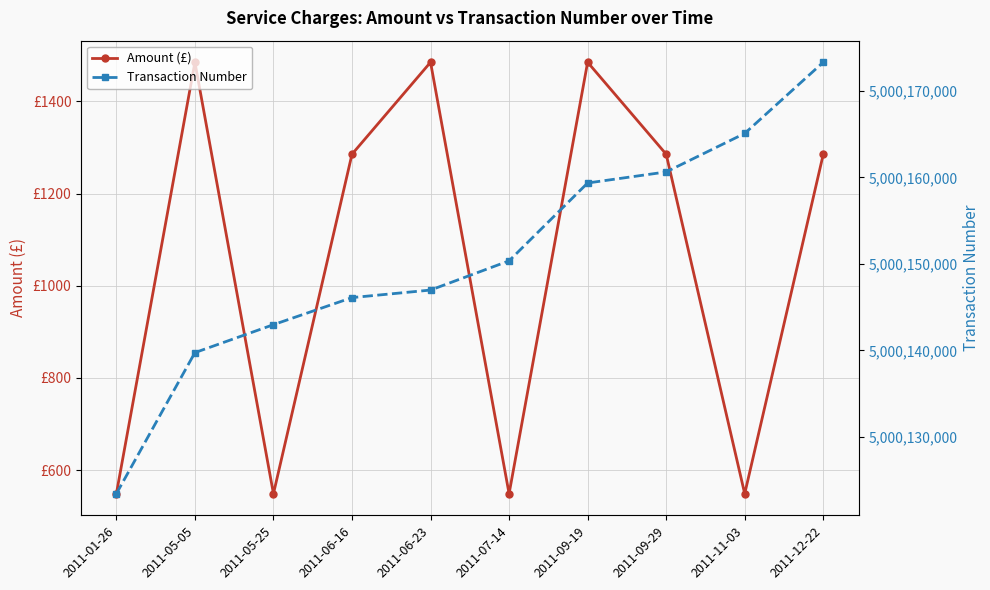

True or false: Transaction Number and Amount (£) intersect in this chart.

False